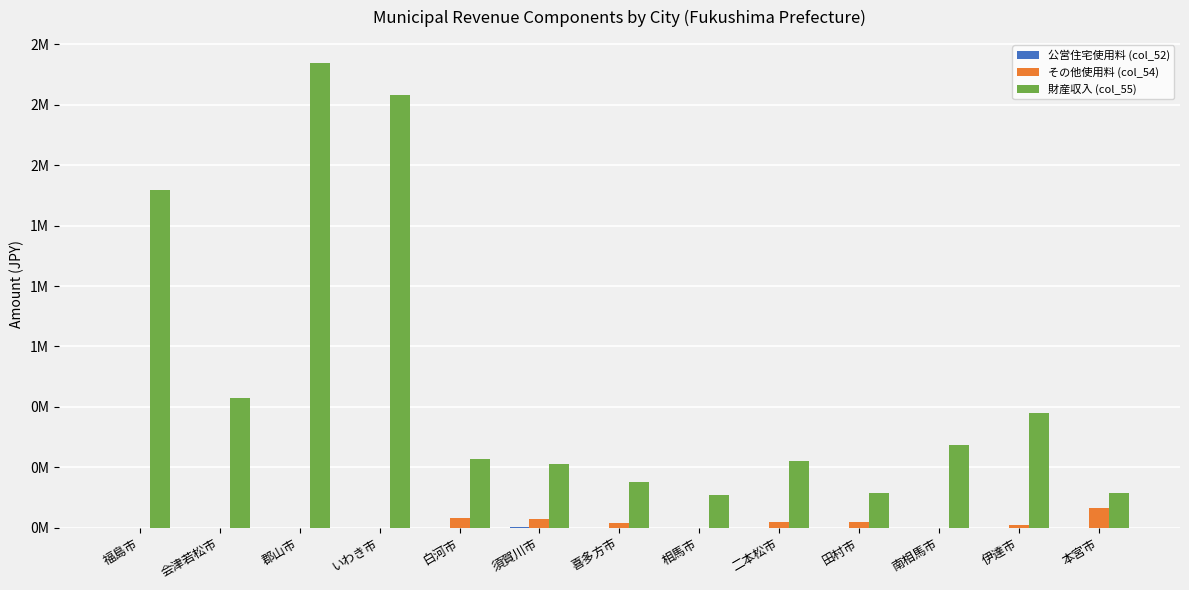

Does the chart contain stacked bars?

No